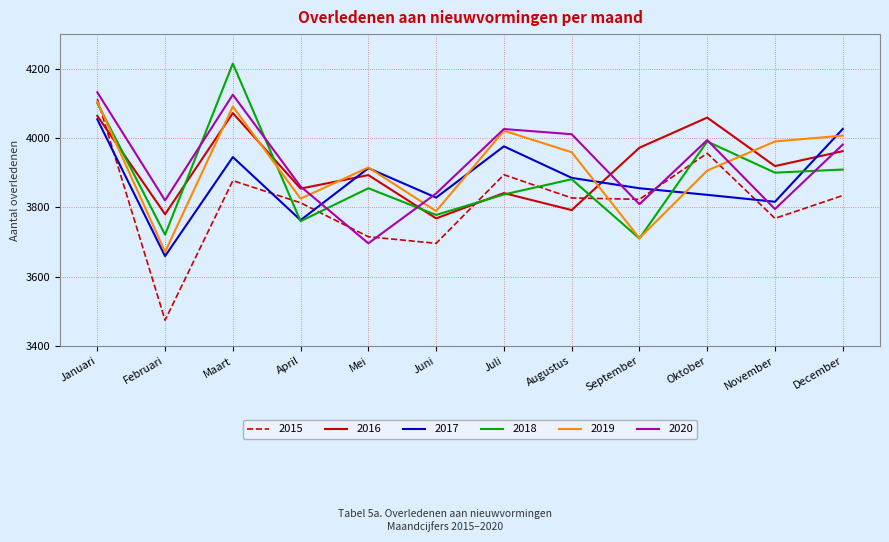

True or false: 2018 has a value of 3900 at November.

True